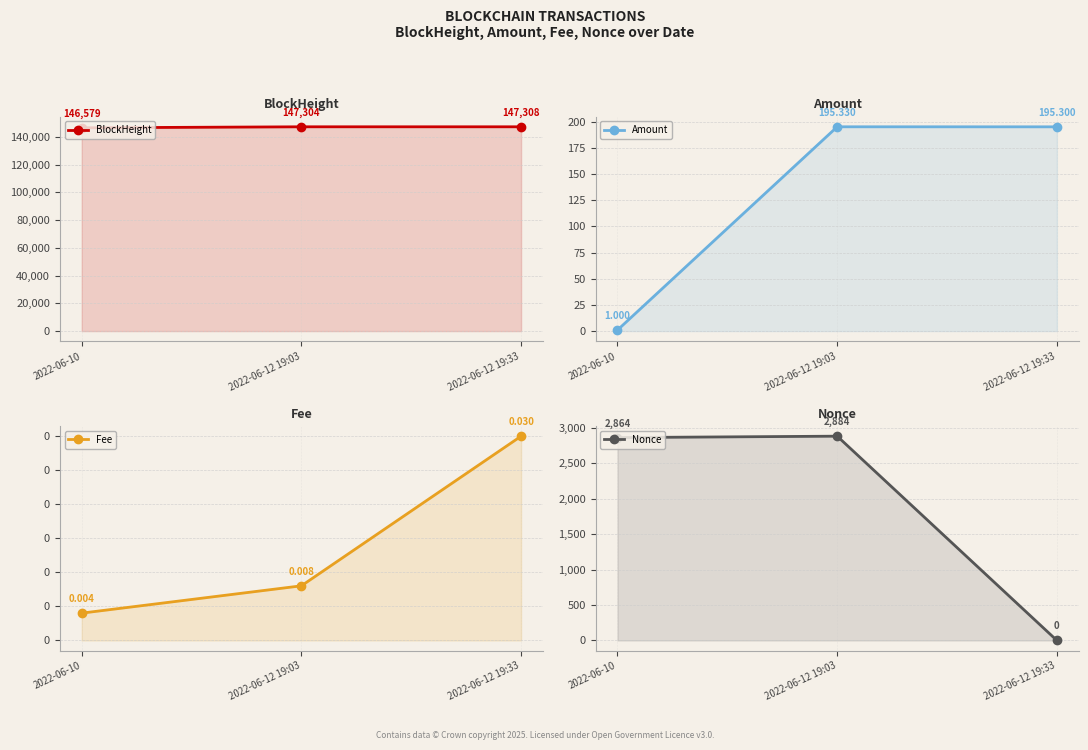

What is the lowest value of the Amount series?

1.0